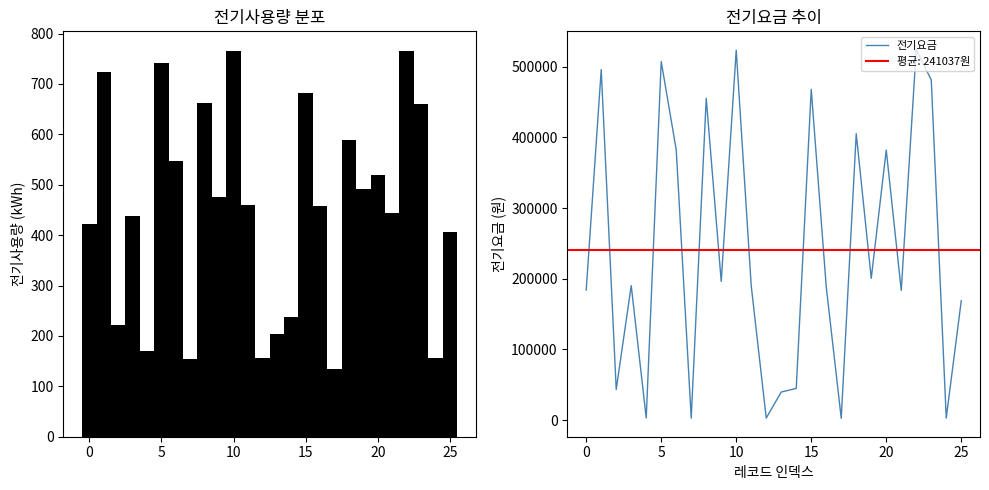

The value of 전기요금 at 15 is 310262.5. True or false?

False